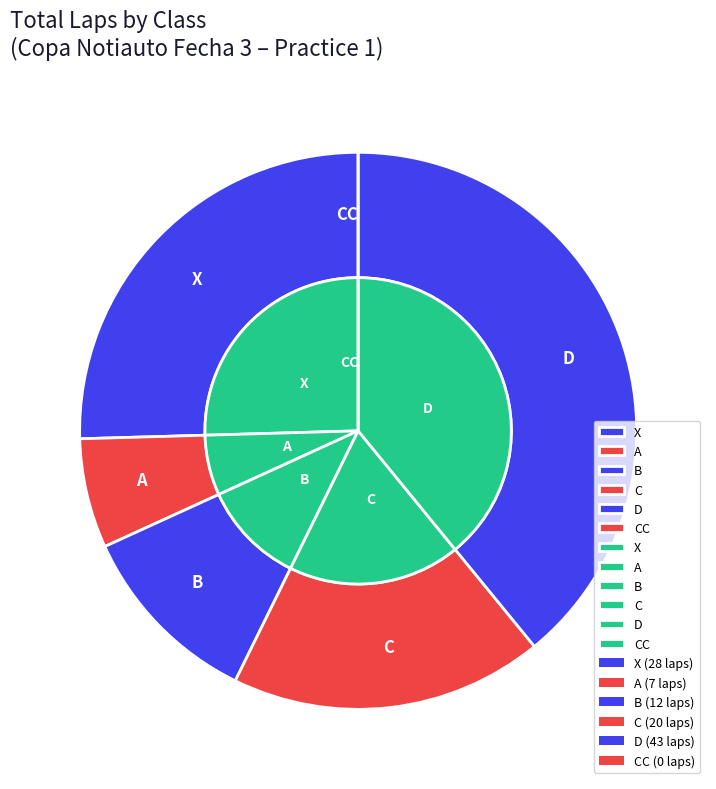

Does A represent more than half of the total?

No